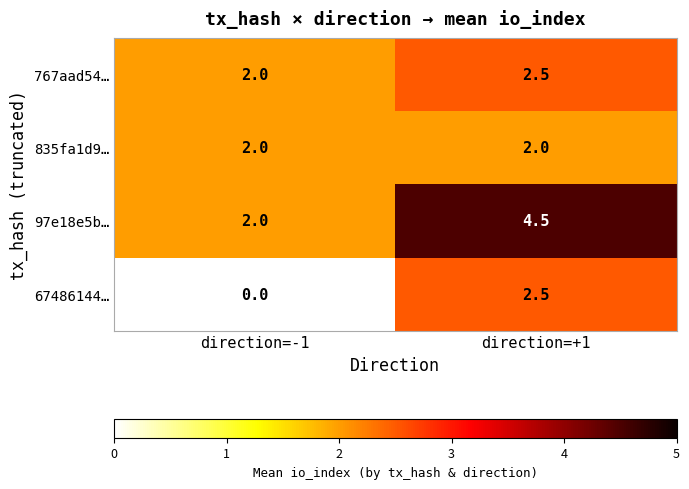

Reading left to right, what are all the values shown in this chart?

767aad54…: direction=-1=2.0	direction=+1=2.5
835fa1d9…: direction=-1=2.0	direction=+1=2.0
97e18e5b…: direction=-1=2.0	direction=+1=4.5
67486144…: direction=-1=0.0	direction=+1=2.5